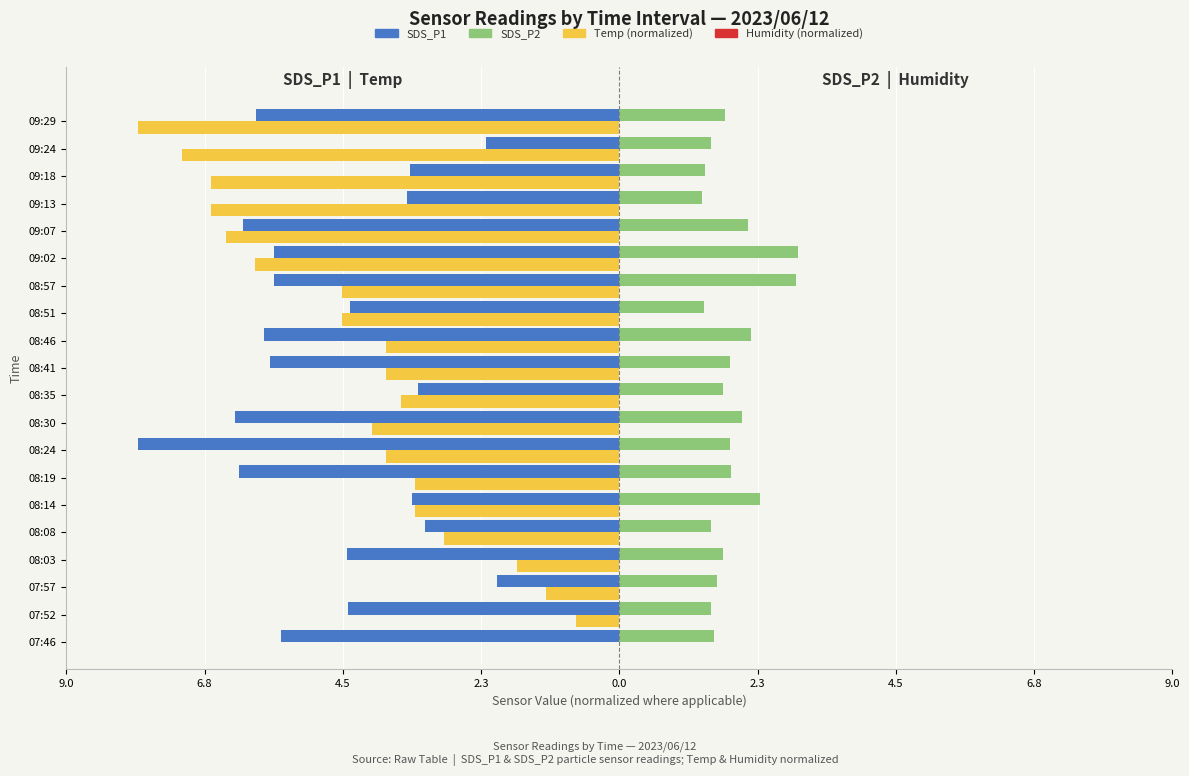

True or false: Temp (norm) has a value of -9.9 at 16.

False